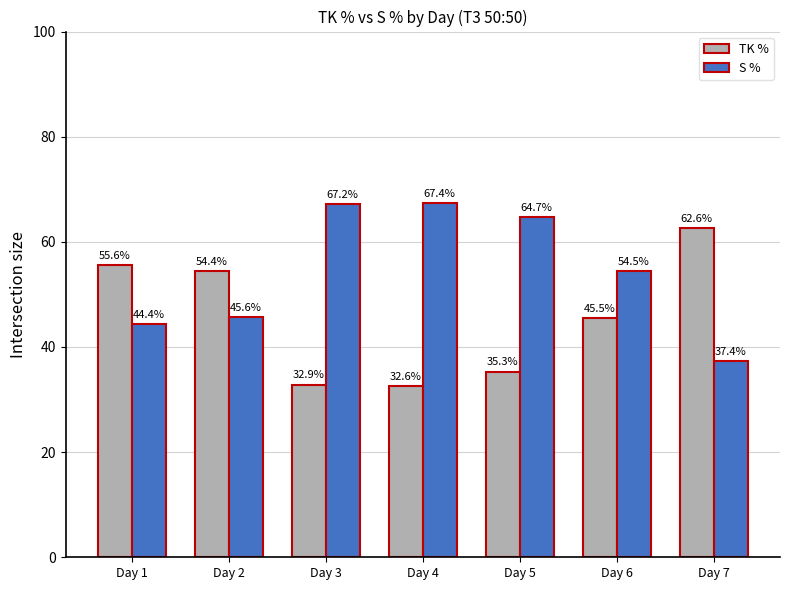

Reading right to left, what are all the values shown in this chart?

TK %: 62.6	45.5	35.3	32.6	32.9	54.4	55.6
S %: 37.4	54.5	64.7	67.4	67.2	45.6	44.4